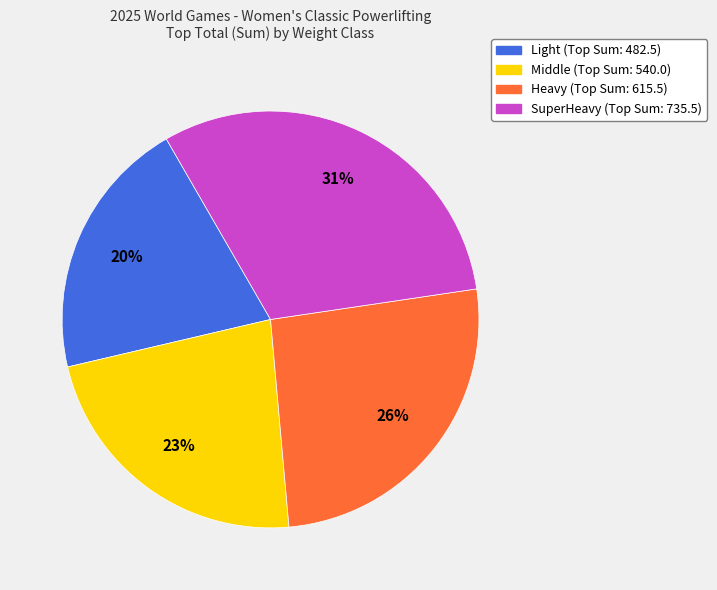

What percentage is the SuperHeavy slice, to the nearest percent?

31%